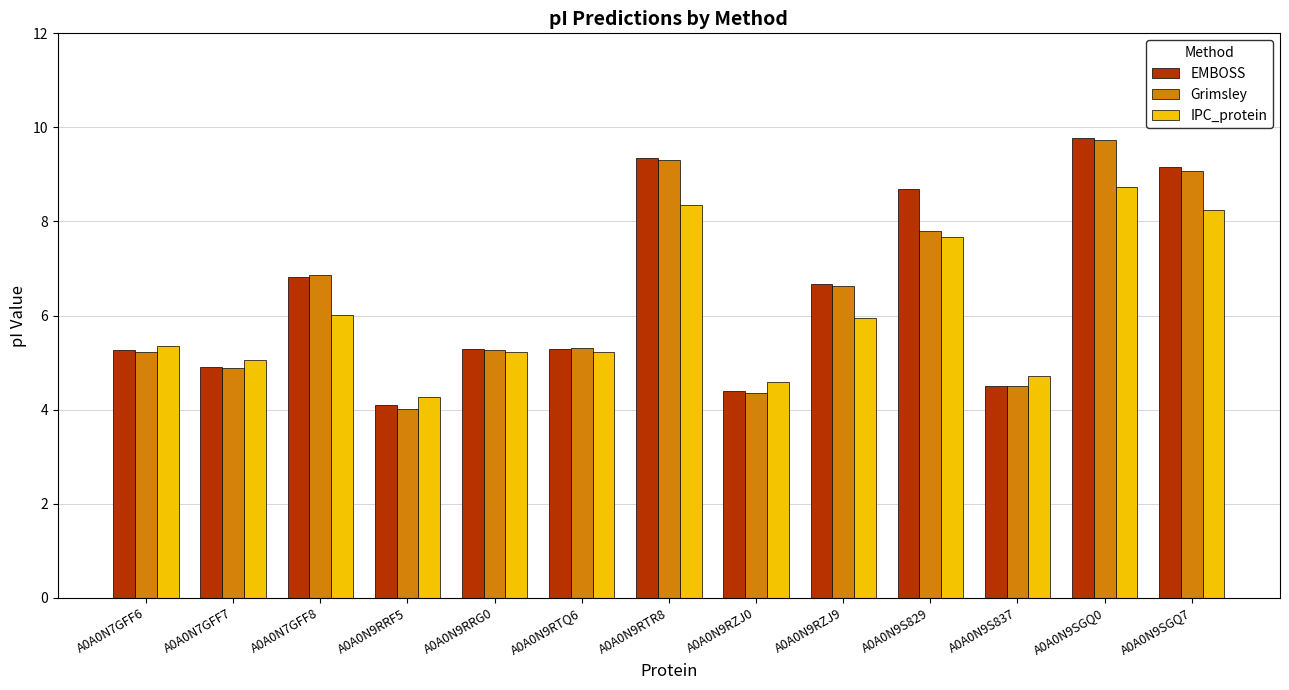

At how many categories does at least one series exceed 4?

13